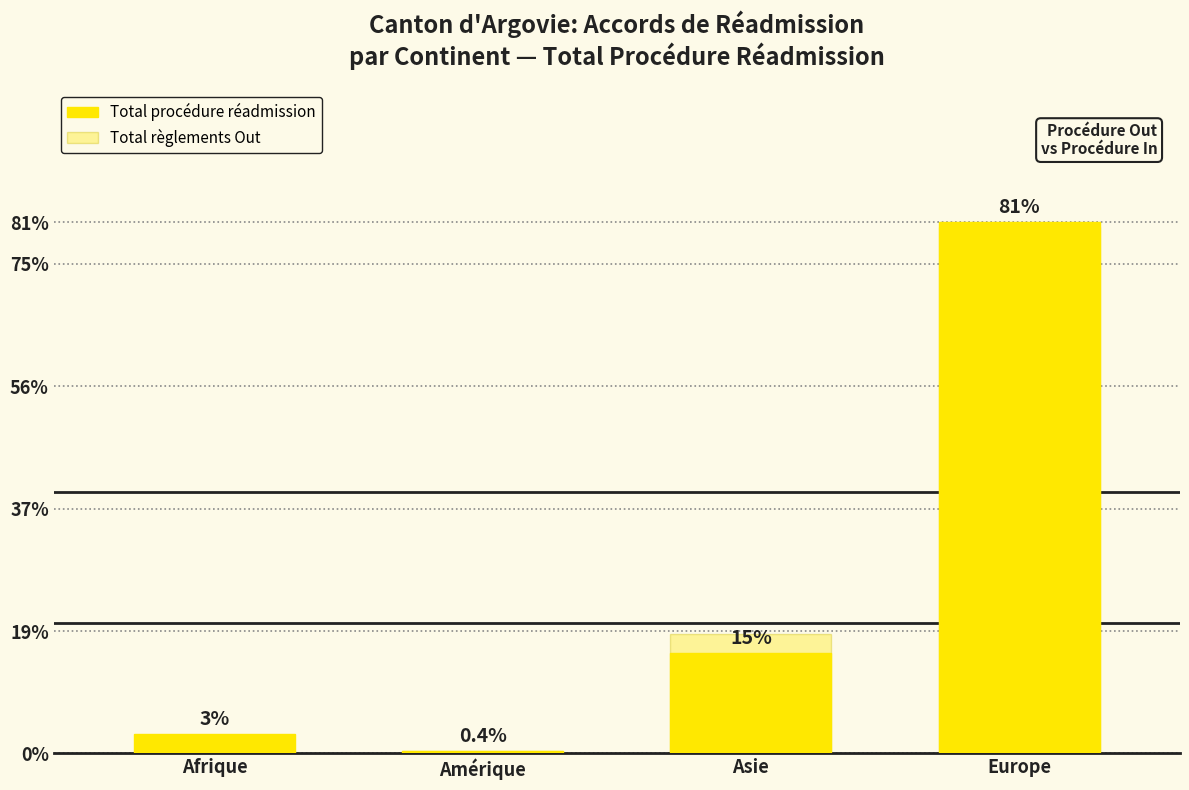

Between Afrique and Asie, which series saw the biggest shift?

Total règlements Out